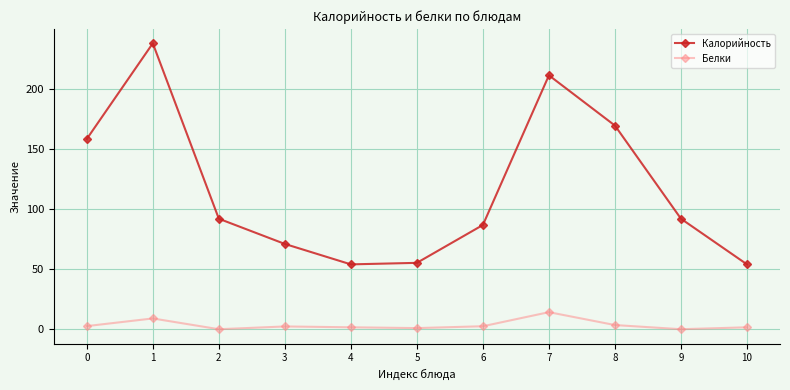

How many interior local peaks does the Калорийность series have?

2